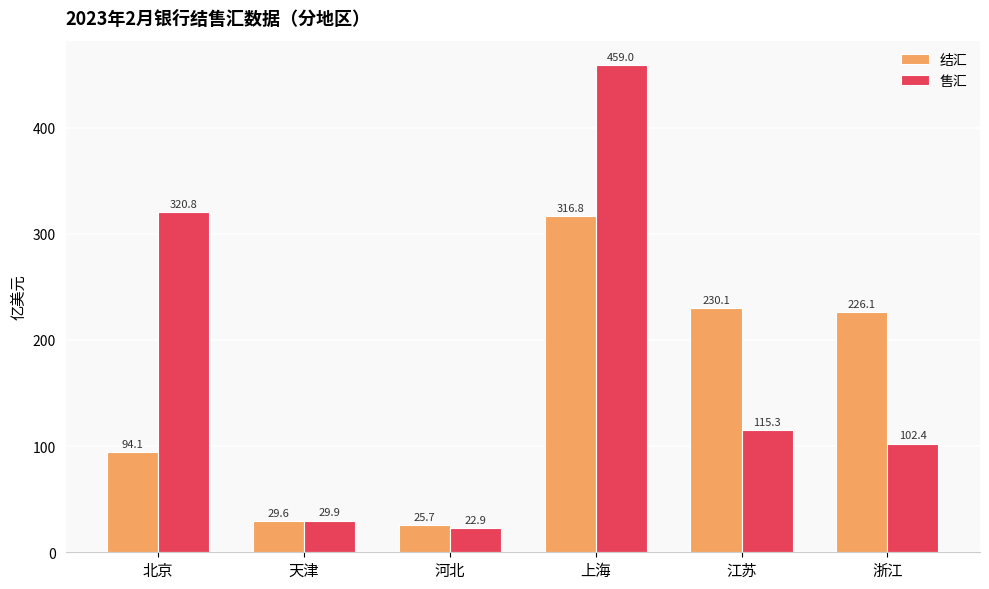

At which category is the sum across all series the highest?

上海